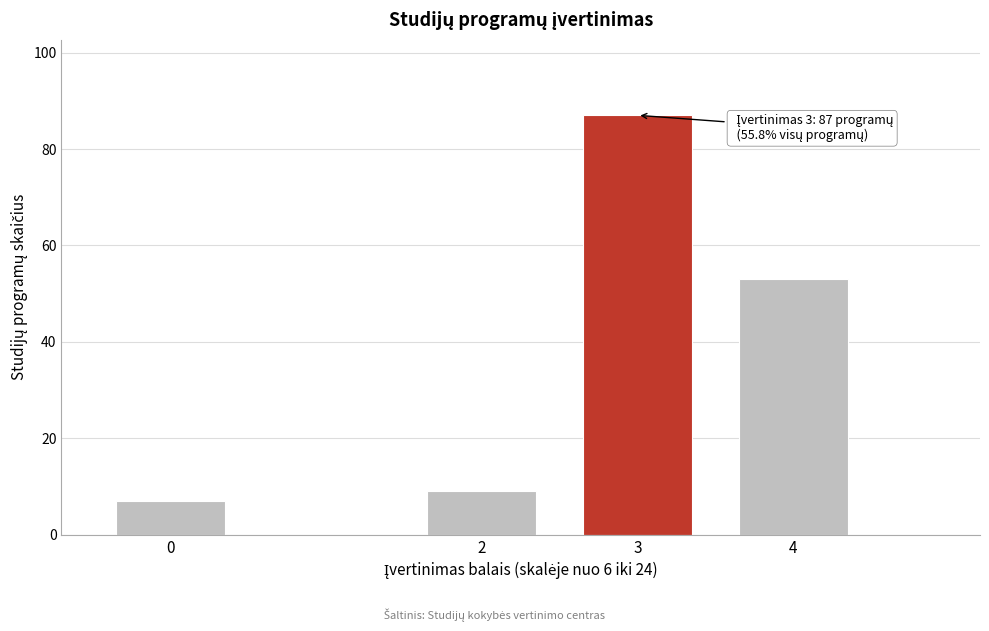

Reading left to right, extract all data points from this chart.

0=7	2=9	3=87	4=53